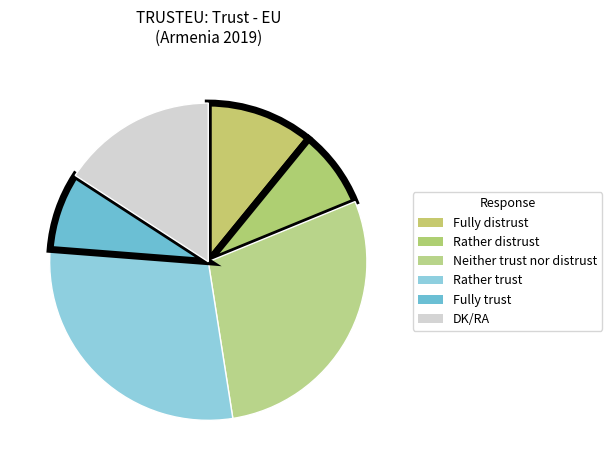

Which slice is the smallest?

Rather distrust